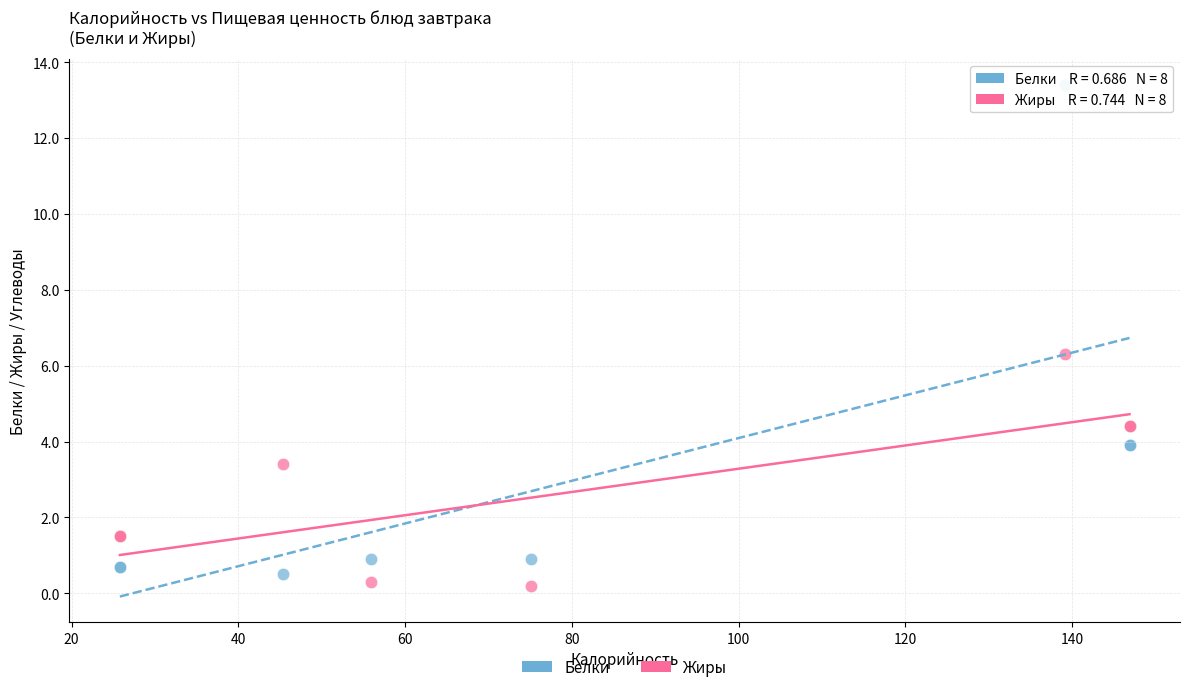

Across all series, what Y value is closest to 6?

6.3